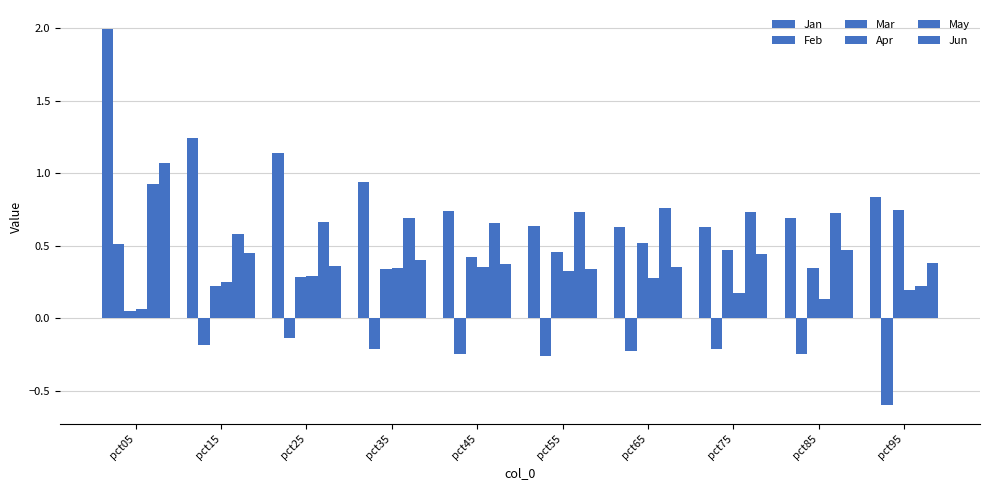

At which category is the sum across all series the highest?

pct05